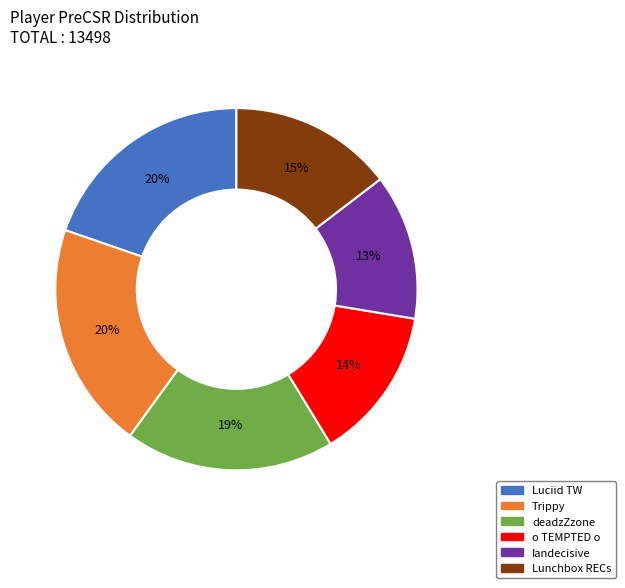

To the nearest percent, what is the difference between the Lunchbox RECs and deadzZzone slice percentages?

4%